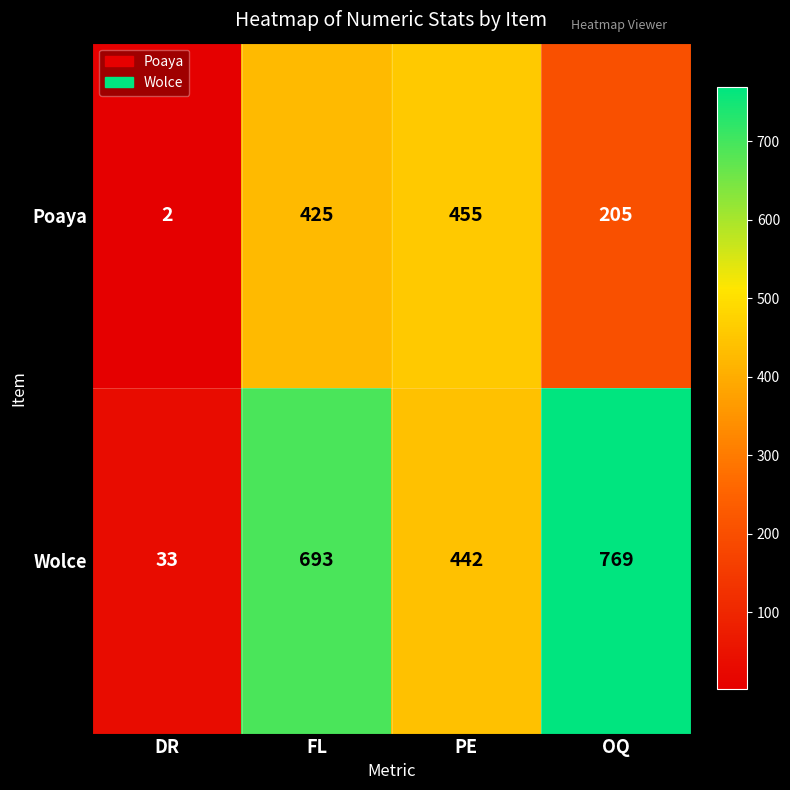

Reading left to right, extract all data points from this chart.

Poaya: 2	425	455	205
Wolce: 33	693	442	769